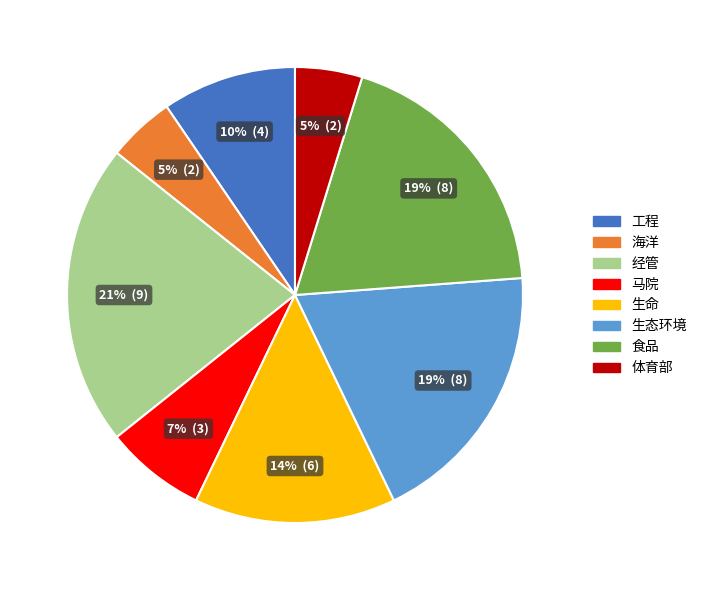

Is the sum of 生态环境 and 食品 greater than half?

No